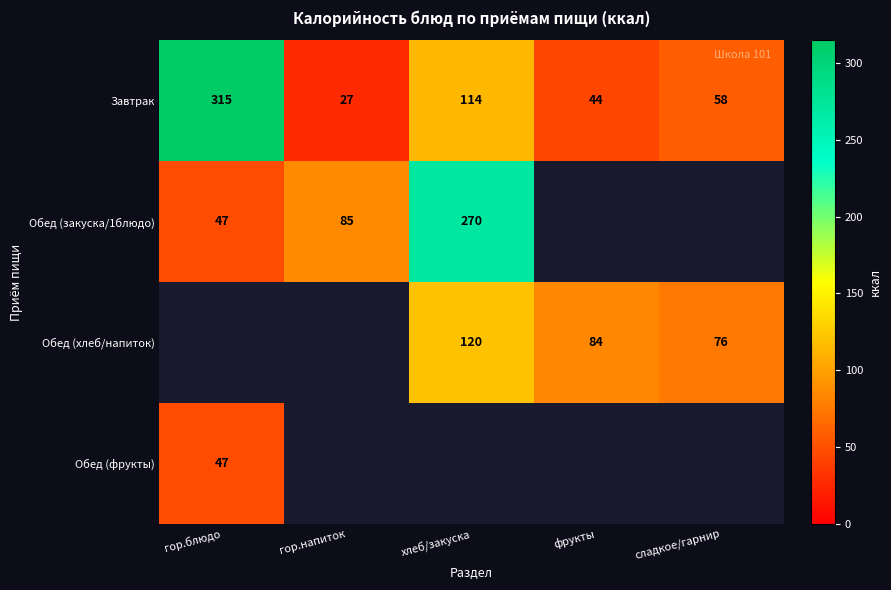

True or false: Обед (хлеб/напиток) has a value of 76 at сладкое/гарнир.

True